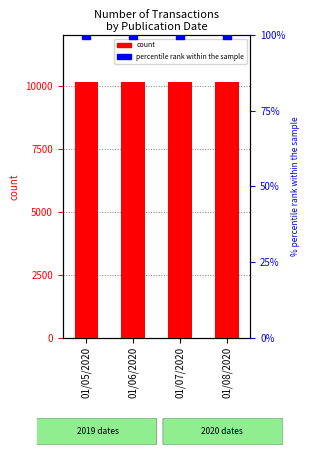

Which series has the largest total across all categories?

count